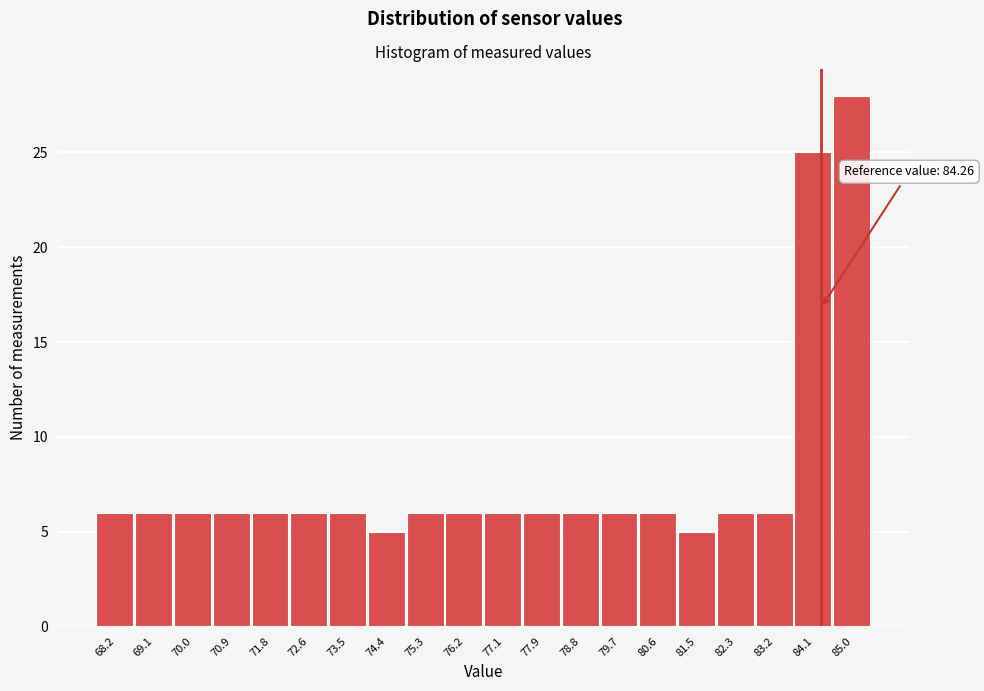

Which range on the x-axis has the tallest bar?

84.5 to 85.4